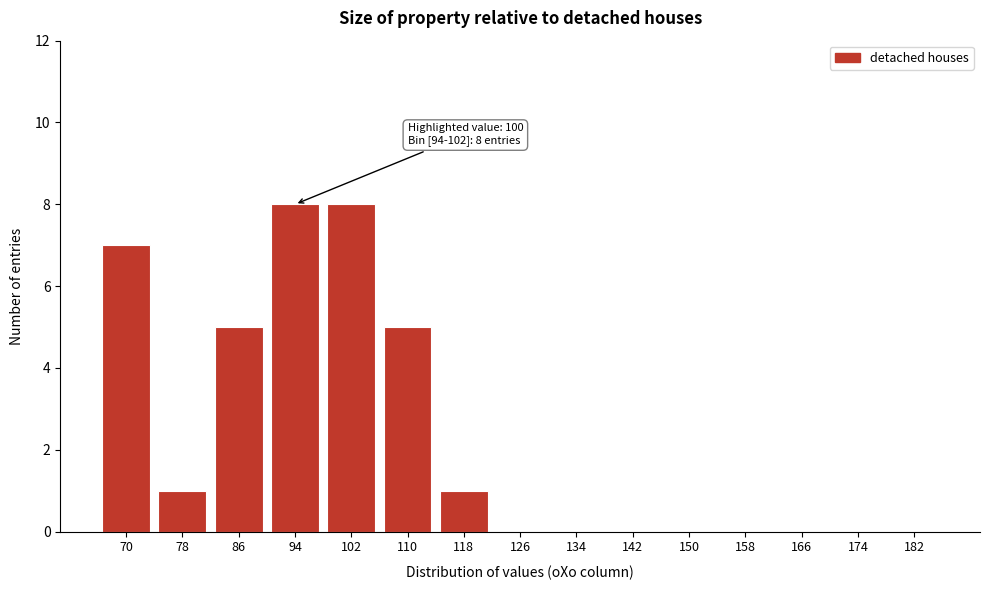

Reading left to right, extract all data points from this chart.

70=7	78=1	86=5	94=8	102=8	110=5	118=1	126=0	134=0	142=0	150=0	158=0	166=0	174=0	182=0